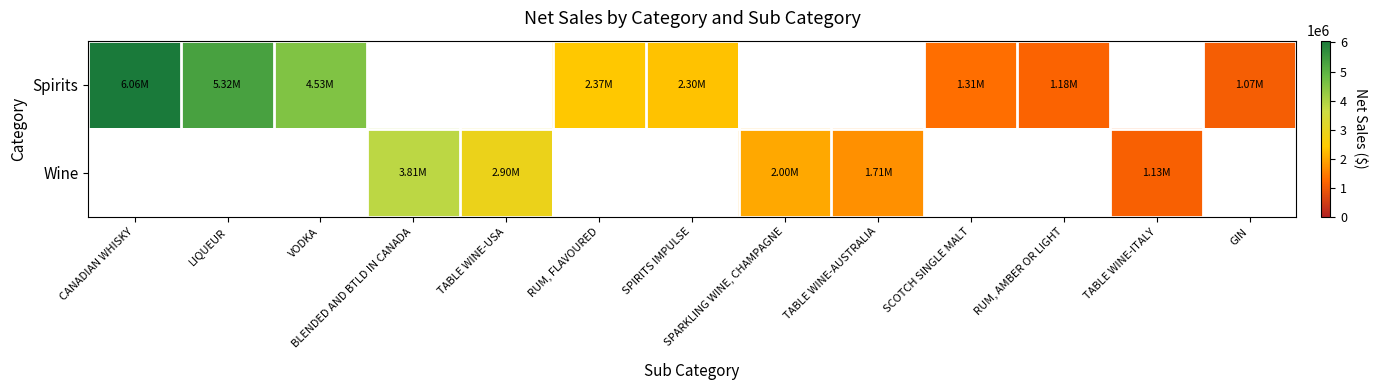

How many positive values does the row_1 series have?

5